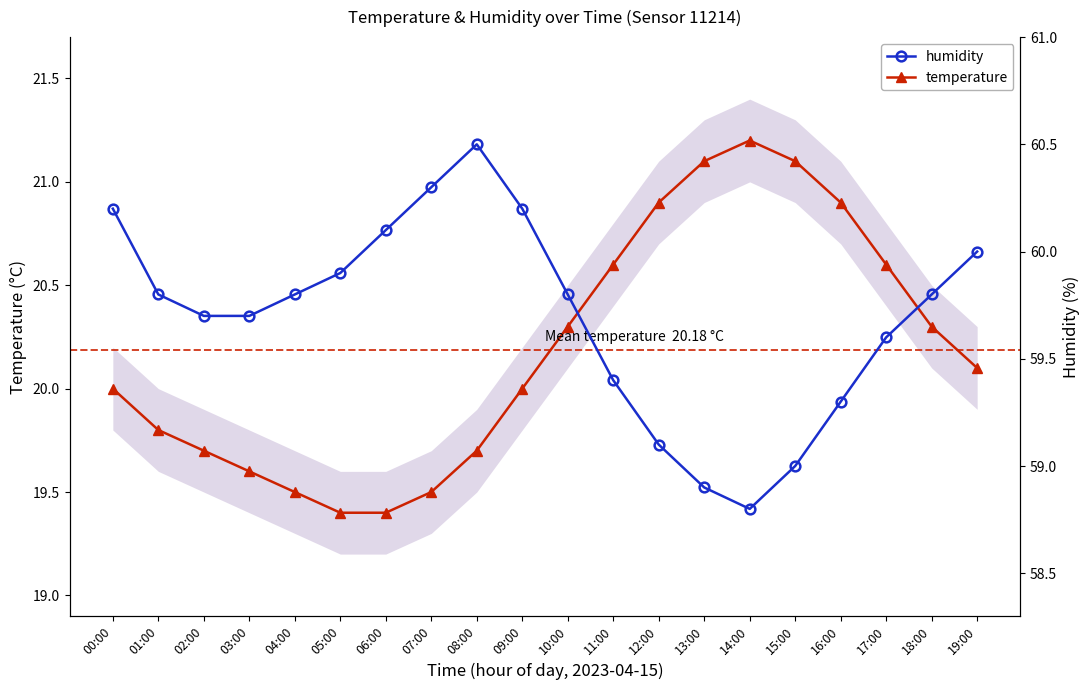

Reading left to right, transcribe all the data shown in this chart.

temperature: 20.0	19.8	19.7	19.6	19.5	19.4	19.4	19.5	19.7	20.0	20.3	20.6	20.9	21.1	21.2	21.1	20.9	20.6	20.3	20.1
humidity: 60.2	59.8	59.7	59.7	59.8	59.9	60.1	60.3	60.5	60.2	59.8	59.4	59.1	58.9	58.8	59.0	59.3	59.6	59.8	60.0